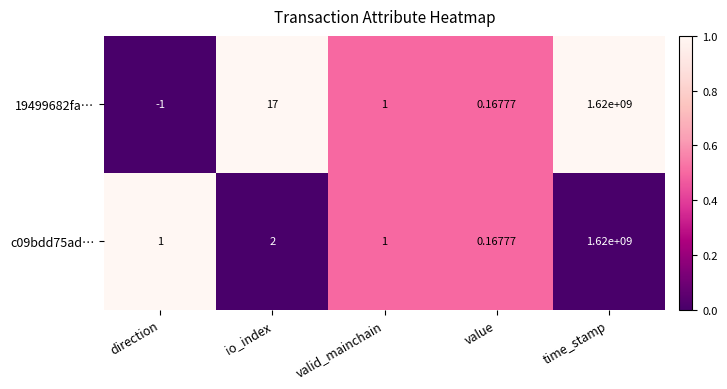

At which category is the sum across all series the highest?

time_stamp